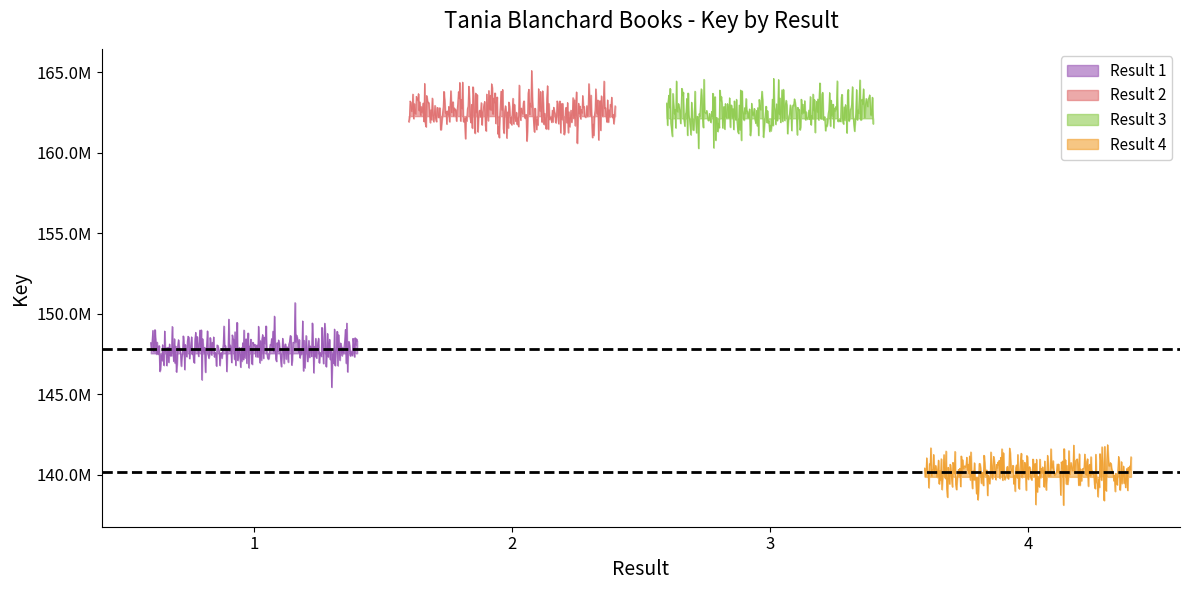

Between 2 and 4, which is larger?

2